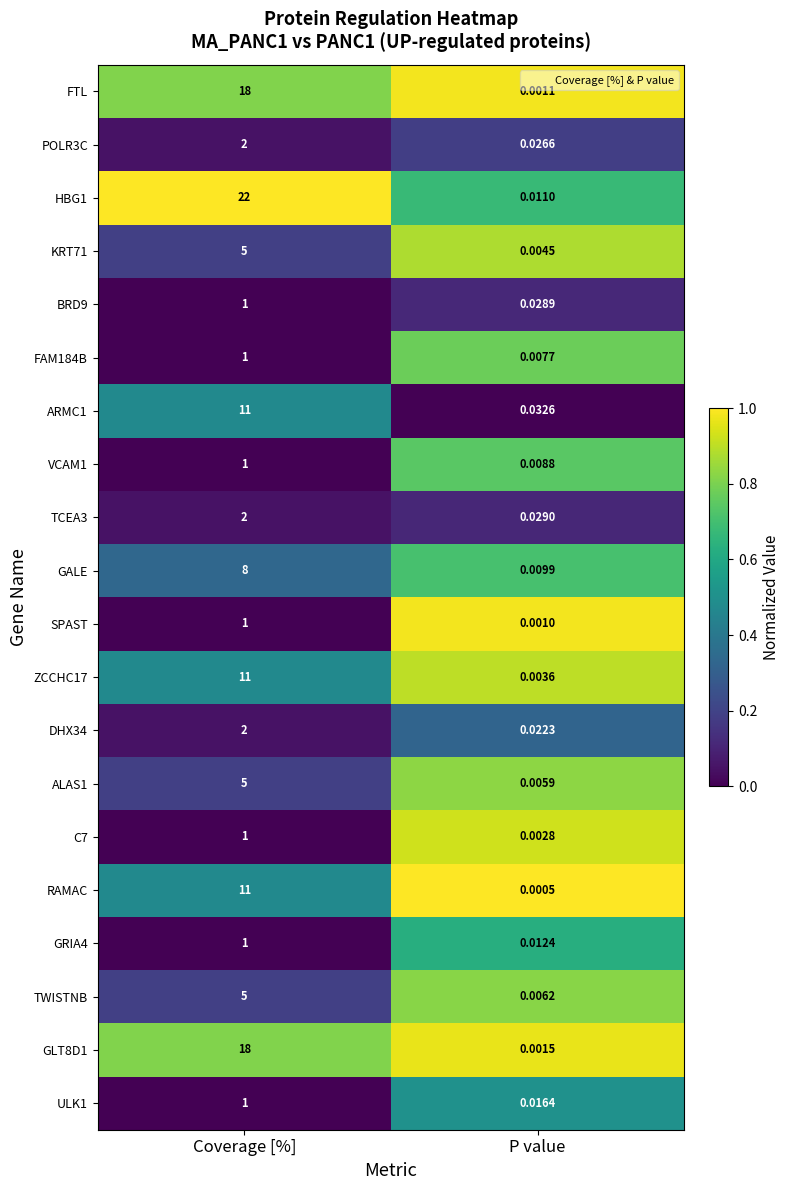

Is the value of SPAST at Coverage [%] greater than the value of ALAS1 at Coverage [%]?

No